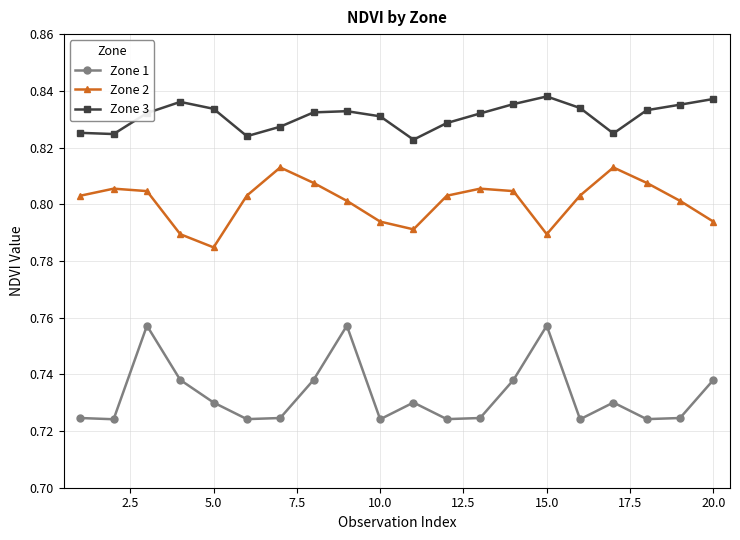

At how many categories does at least one series exceed 0?

20